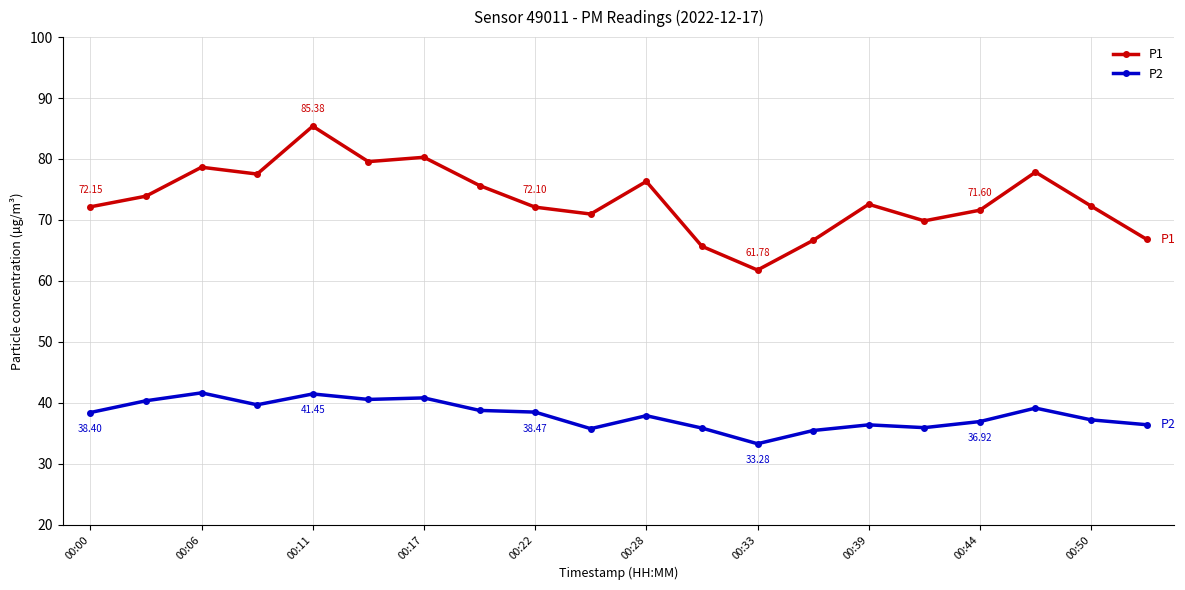

List the series in order of their peak value, lowest first.

P2, P1